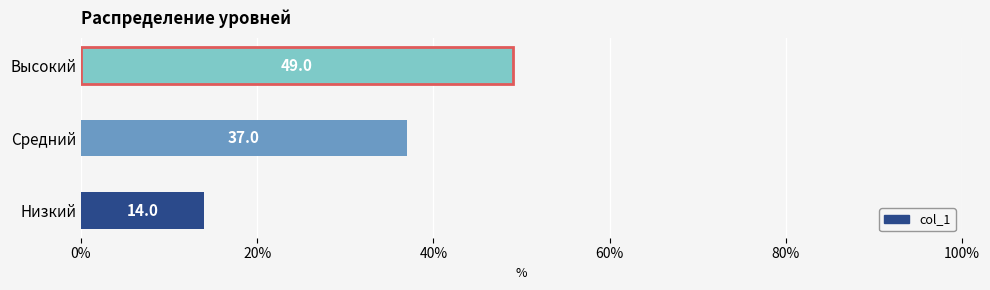

What is the sum of all values?

100.0